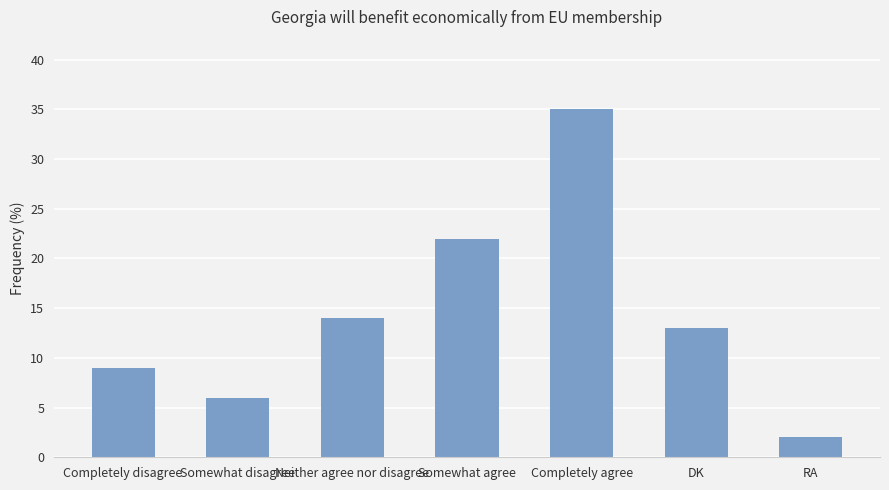

What position from the left is DK?

6